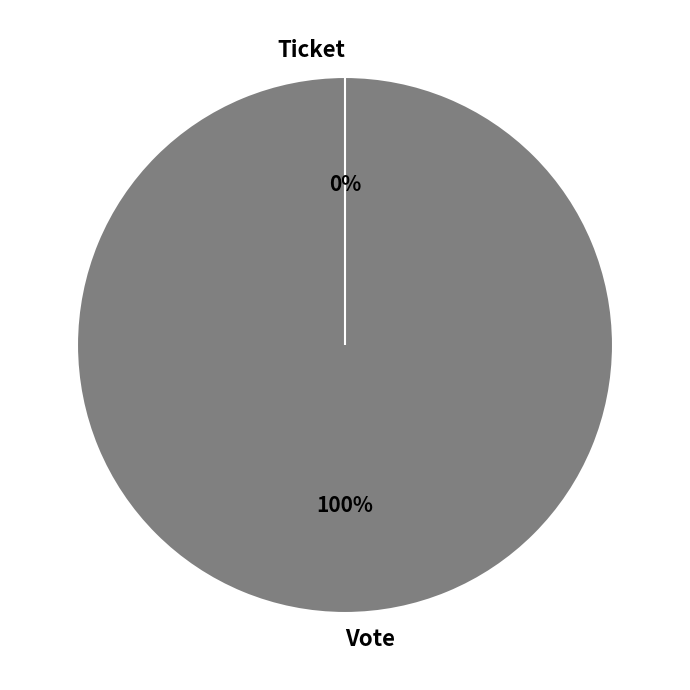

Is Ticket the majority of the pie?

No